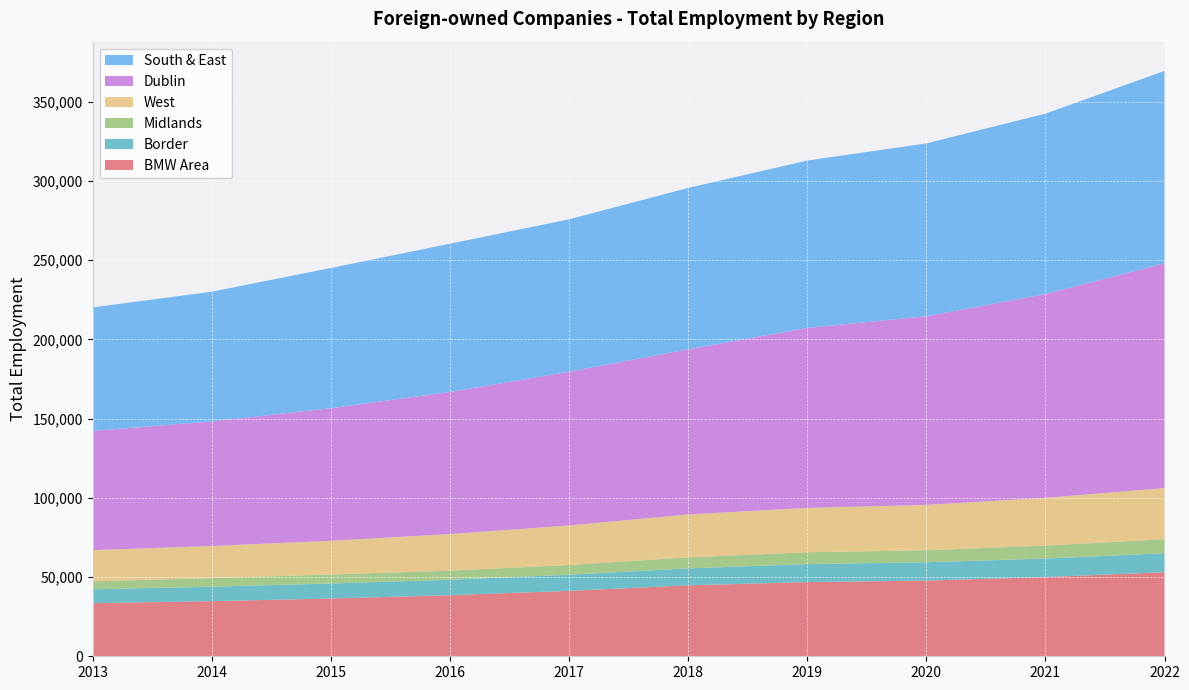

Reading left to right, transcribe all the data shown in this chart.

BMW Area: 33492	34796	36444	38555	41281	44749	46825	47767	49982	53087
Border: 8785	9121	9485	9774	10151	10724	11357	11564	11686	11957
Midlands: 5044	5431	5676	5731	6176	6954	7457	7571	8183	8865
West: 19663	20244	21283	23050	24954	27071	28011	28632	30113	32265
Dublin: 75223	78602	83665	89673	96995	104194	113562	119023	128630	141770
South & East: 77924	81861	88458	93555	96178	101833	105601	109085	113817	121426